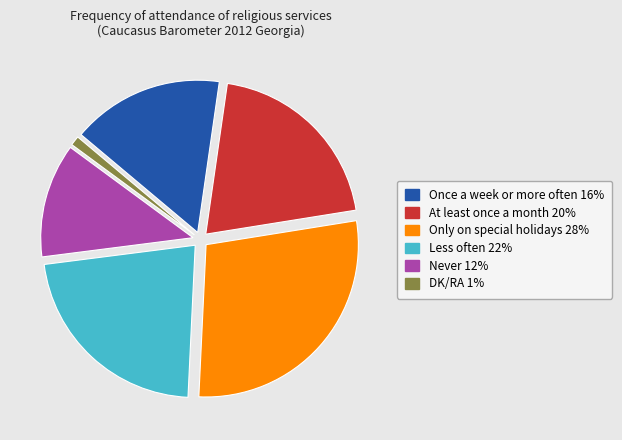

Which slice is the smallest?

DK/RA